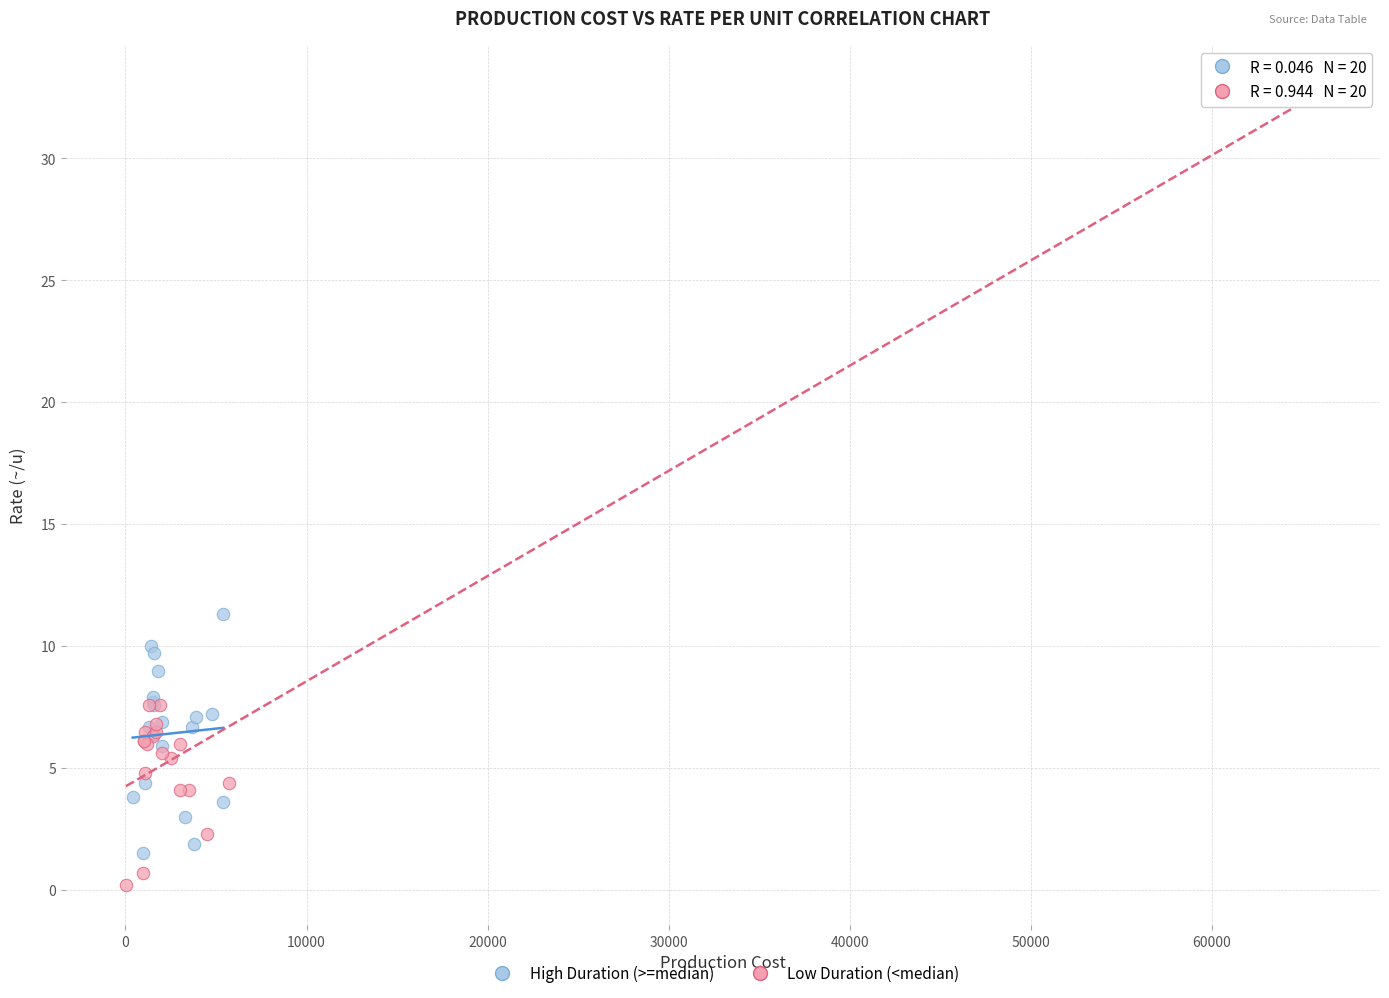

What are all the series names shown in the legend?

High Duration (>=median), Low Duration (<median)